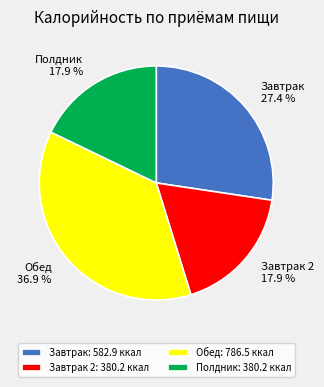

To the nearest percent, what is the difference between the largest and smallest slice percentages?

19%